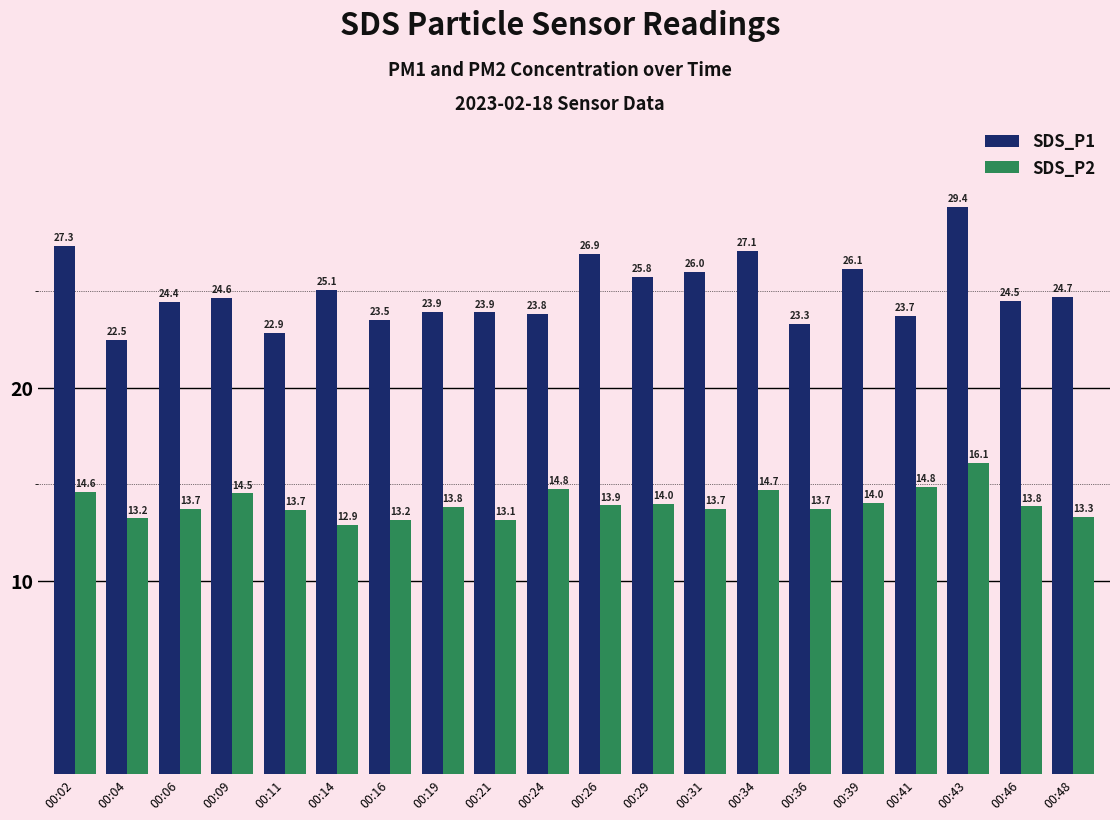

What is the sum of the SDS_P2 values at 00:46 and 00:36?

27.6